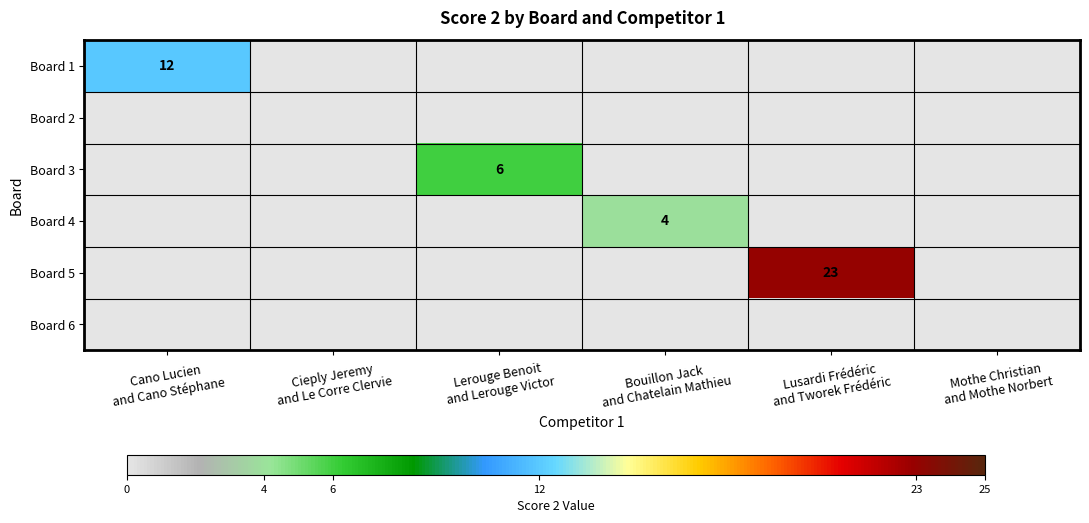

At which label is Board 2 closest to 0?

Cano Lucien and Cano Stéphane